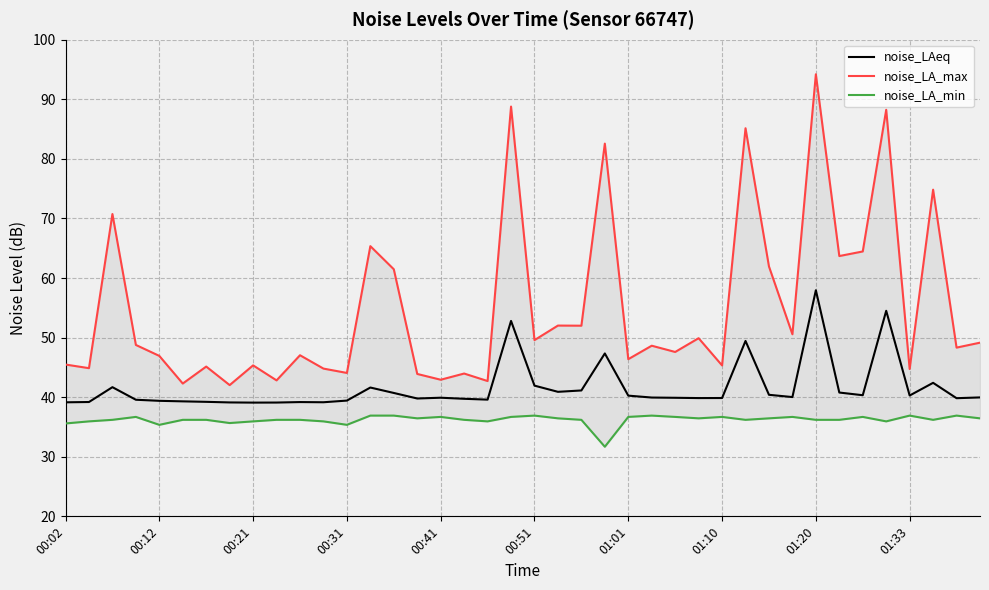

At which label does noise_LAeq reach its peak?

01:20